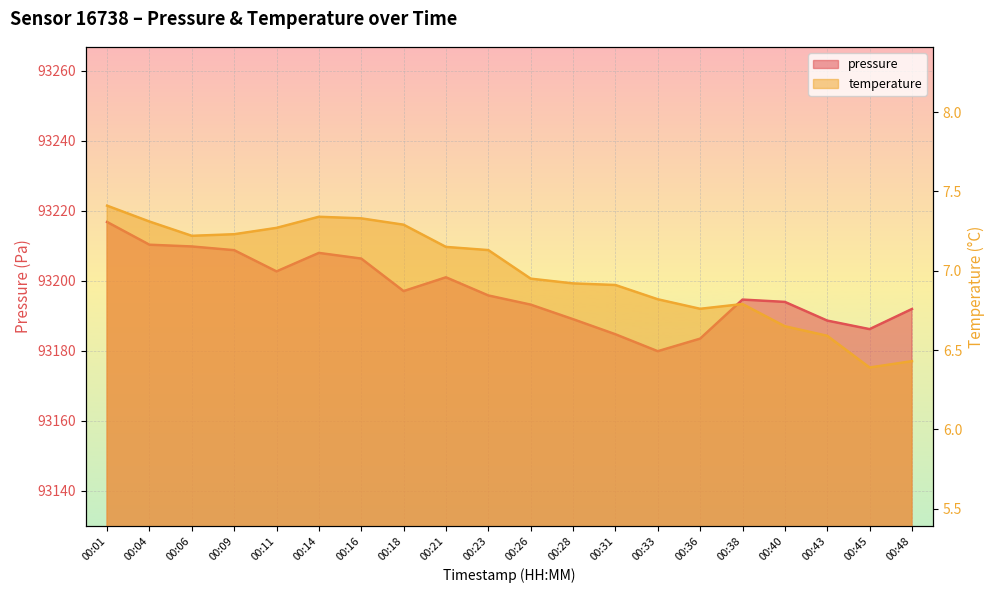

How many lines are shown in the chart?

2